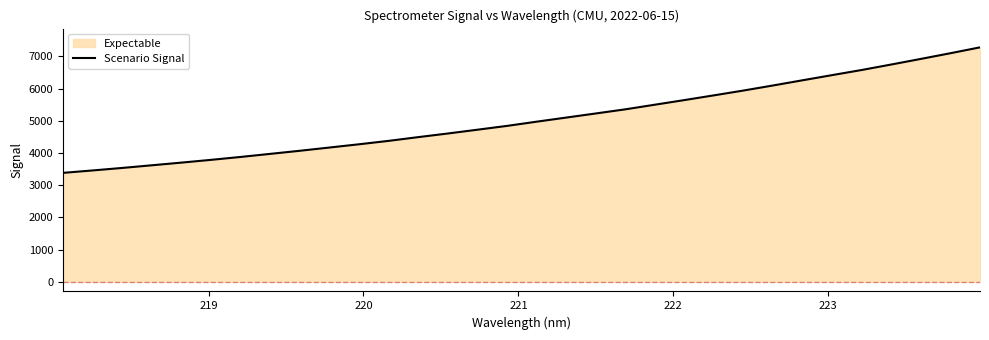

What is the greatest value displayed?

7278.4